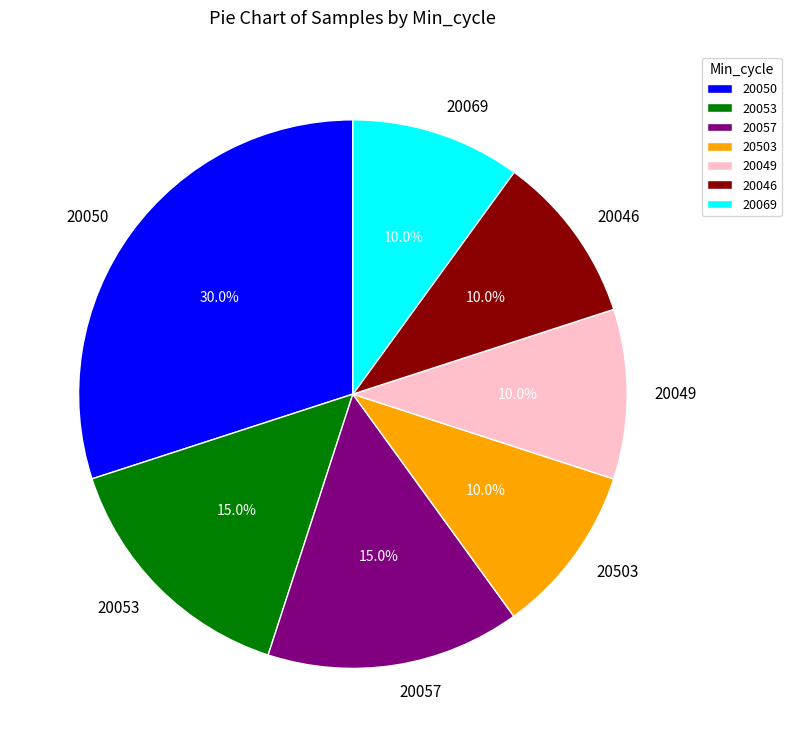

Which has a higher value, 20049 or 20050?

20050